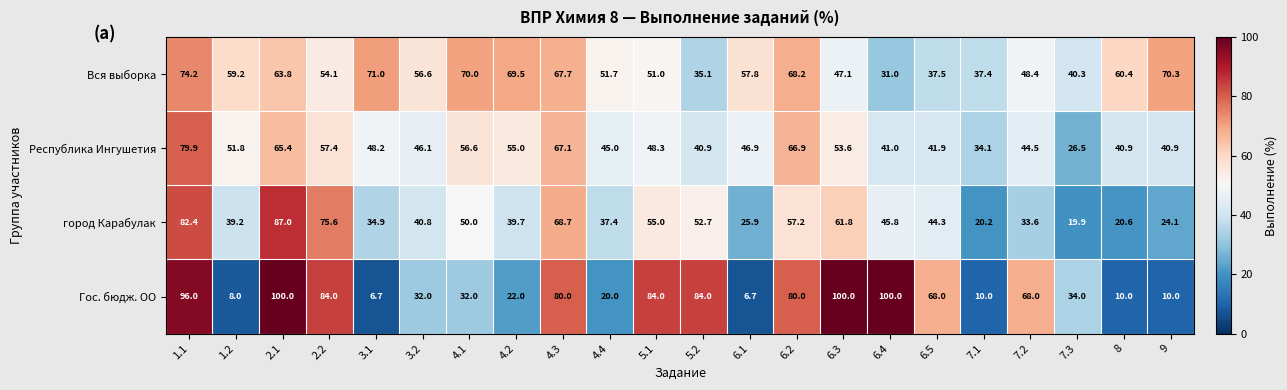

How many series are shown in this chart?

4